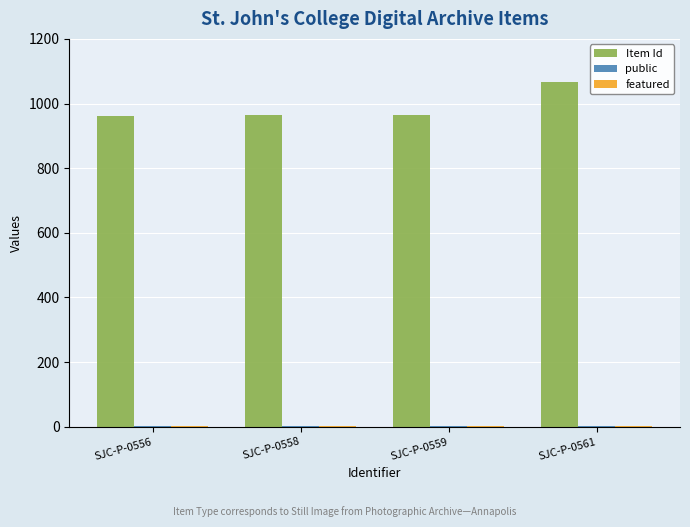

Does the chart contain stacked bars?

No